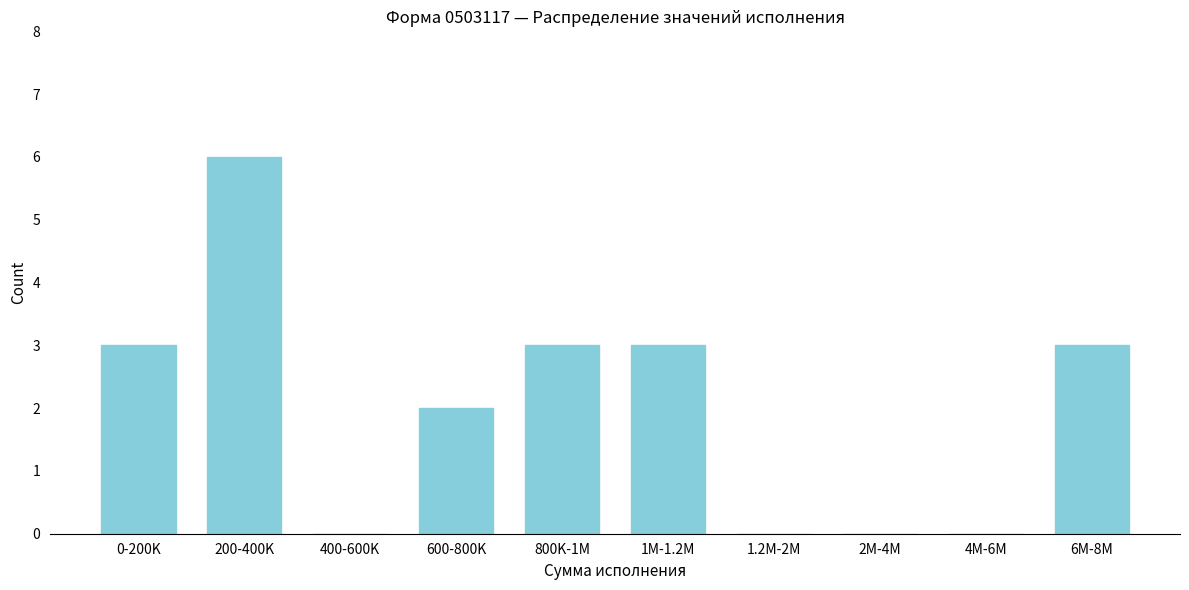

Reading left to right, what are all the values shown in this chart?

0-200K=3	200-400K=6	400-600K=0	600-800K=2	800K-1M=3	1M-1.2M=3	1.2M-2M=0	2M-4M=0	4M-6M=0	6M-8M=3